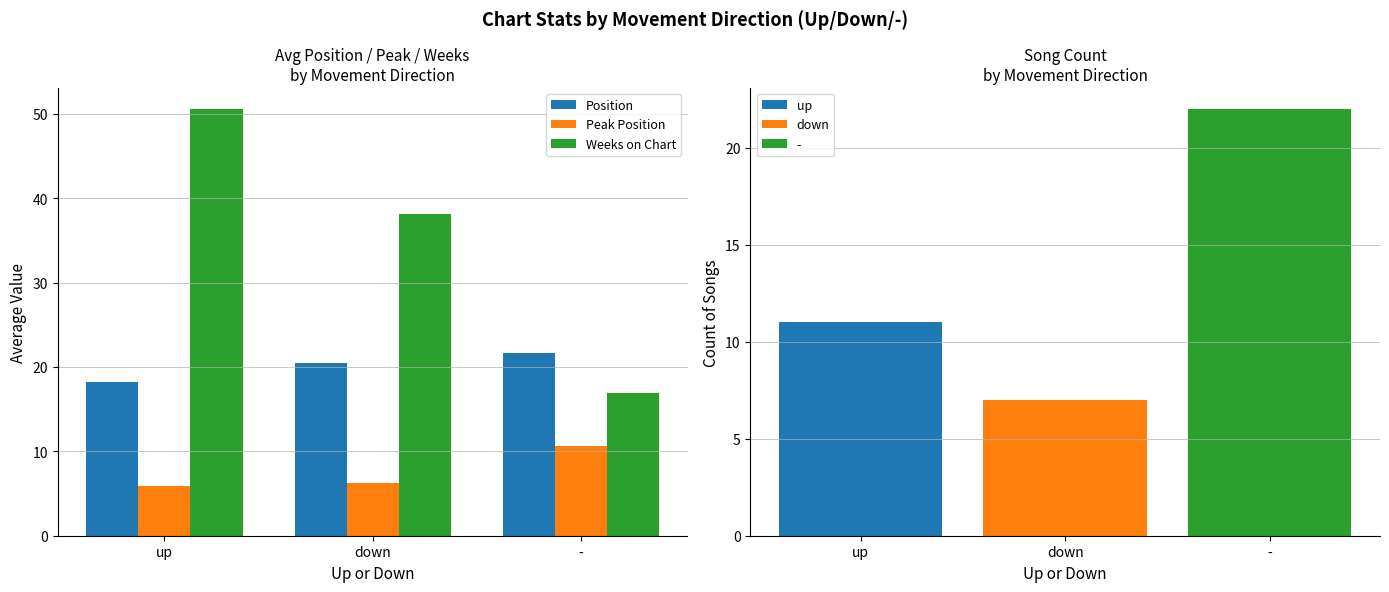

What is the difference between the highest and lowest values at down?

31.9